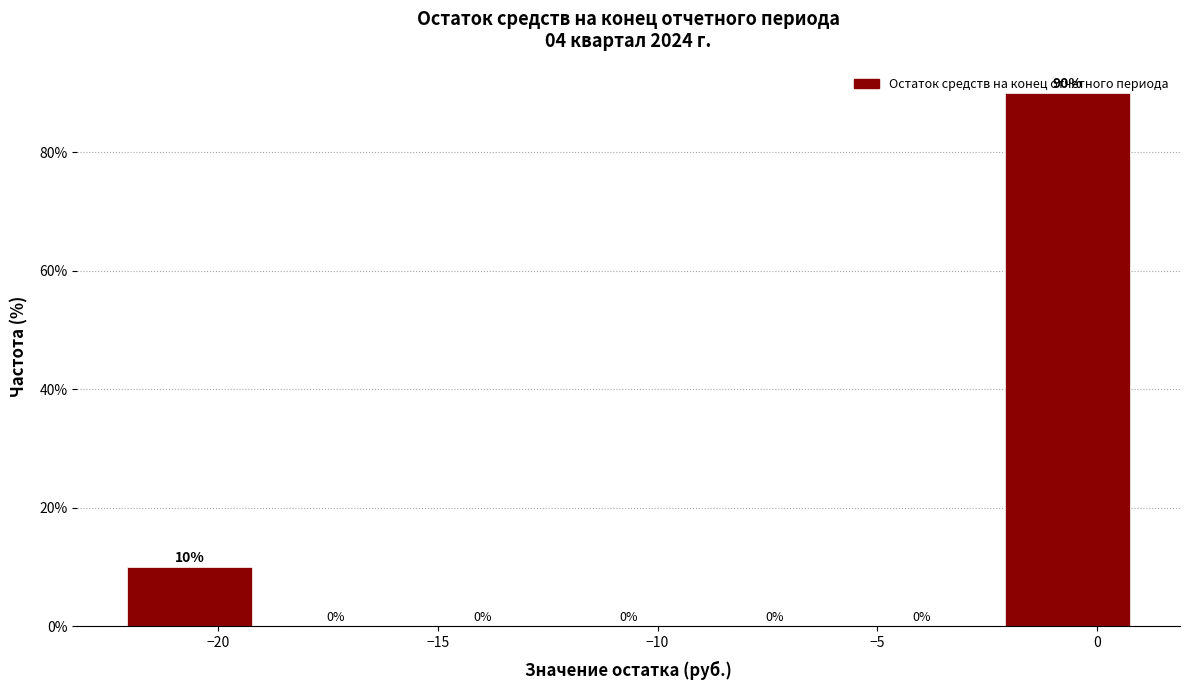

Over which range of the x-axis is the bar tallest?

-2.5 to 1.0